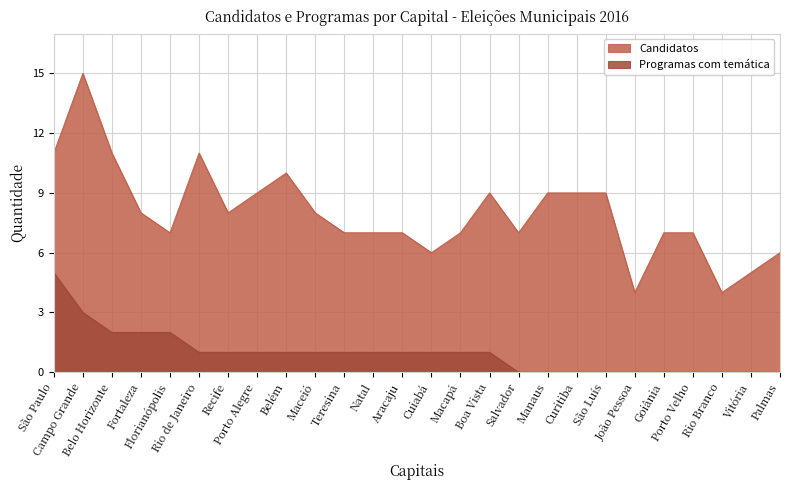

What is the difference between the Programas com temática values at Florianópolis and Maceió?

1